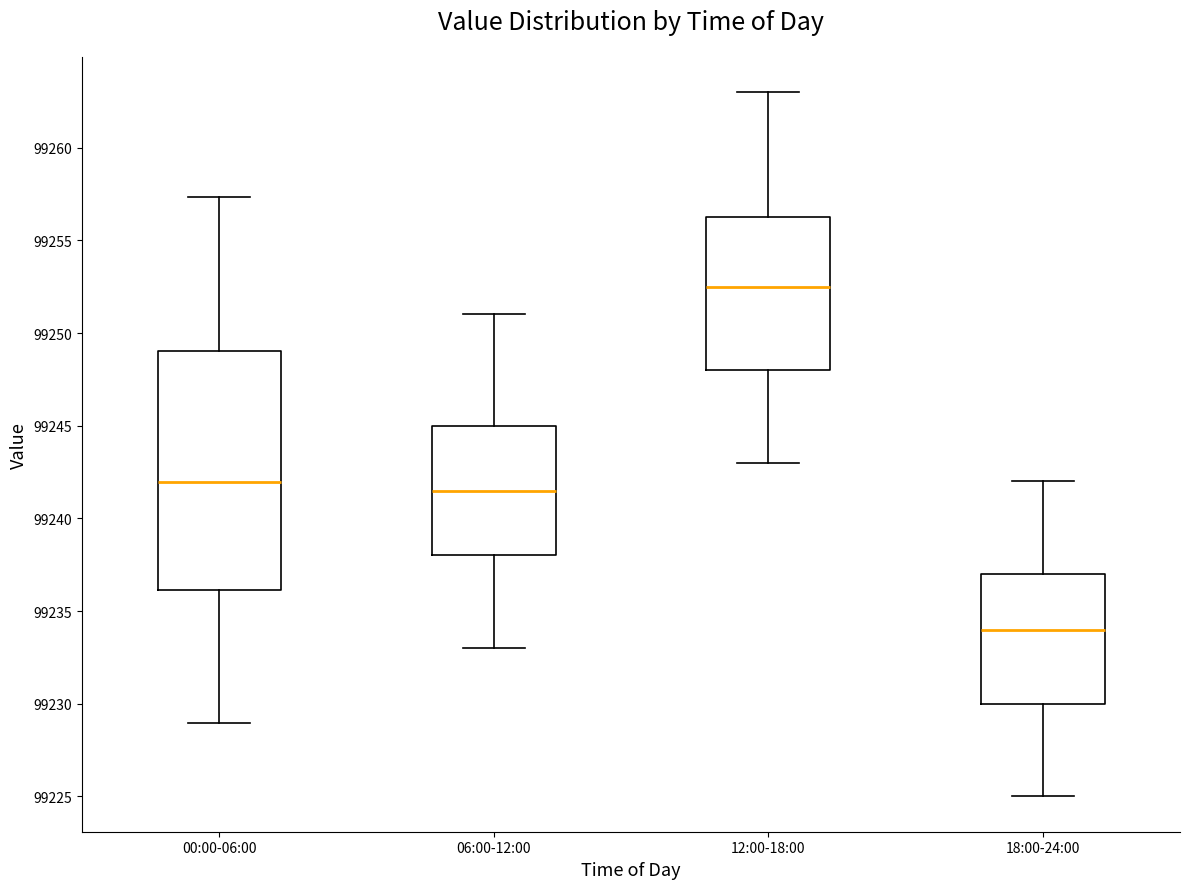

Which box is the tallest, from its lower edge to its upper edge?

00:00-06:00